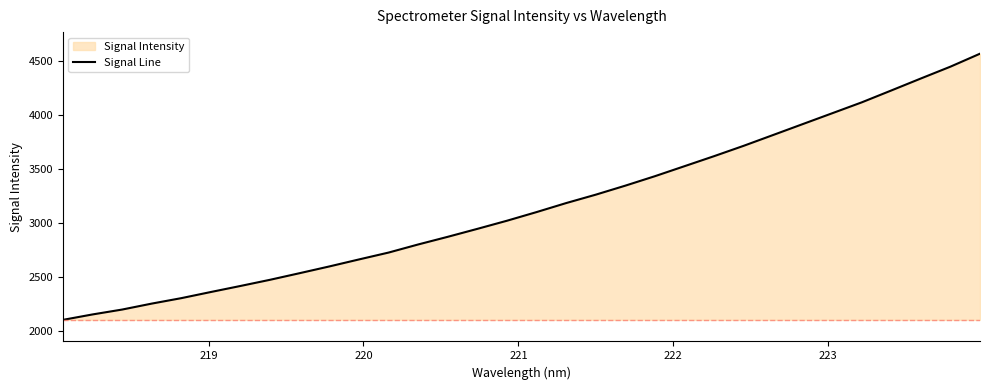

What is the average value?

3154.7